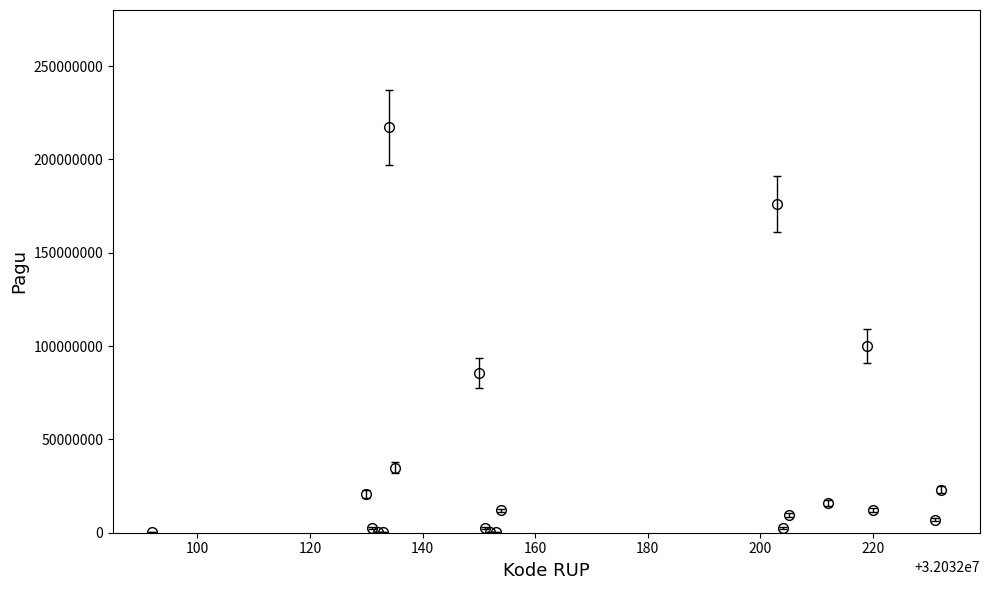

What is the maximum value shown in the chart?

217200000